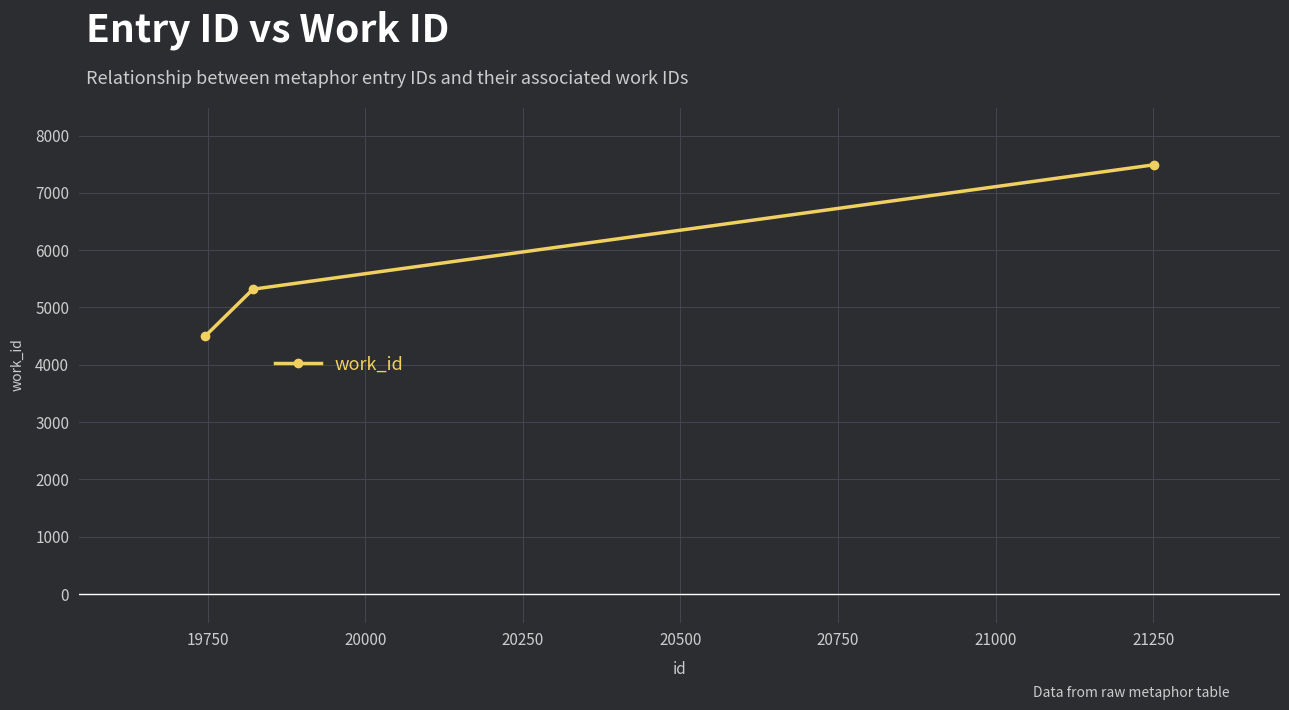

What is the minimum value shown in the chart?

4498